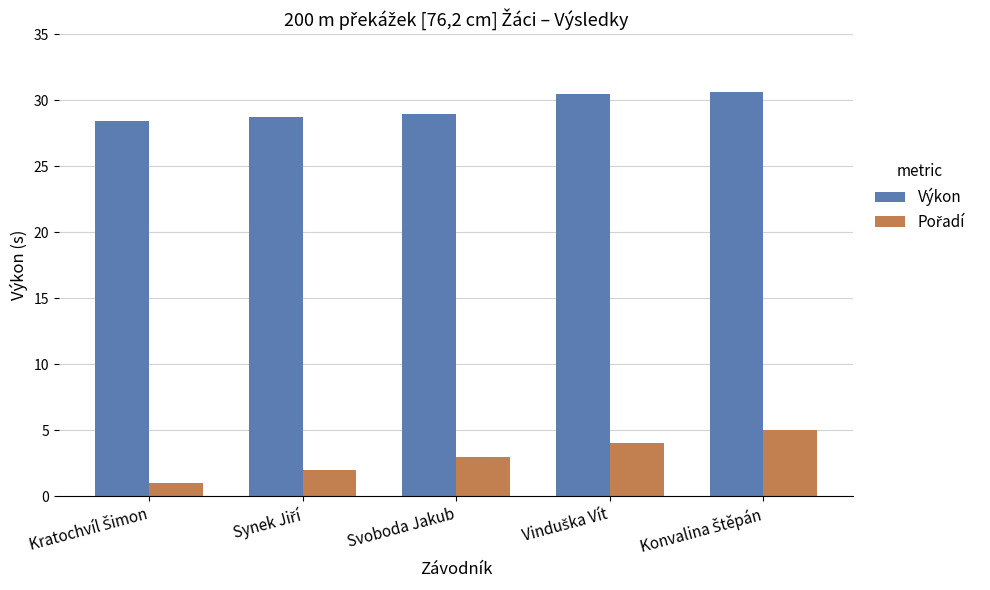

The Výkon series shows 29.0 at Svoboda Jakub. True or false?

True